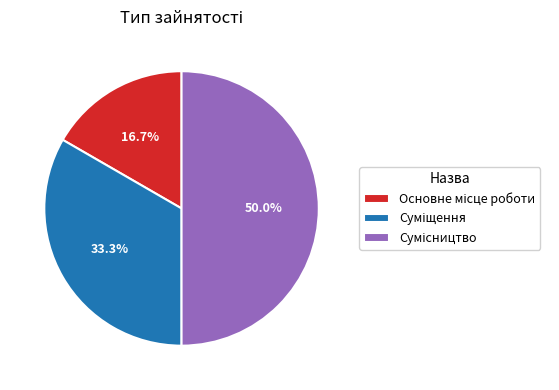

To the nearest percent, what is the combined percentage of Основне місце роботи and Суміщення?

50%